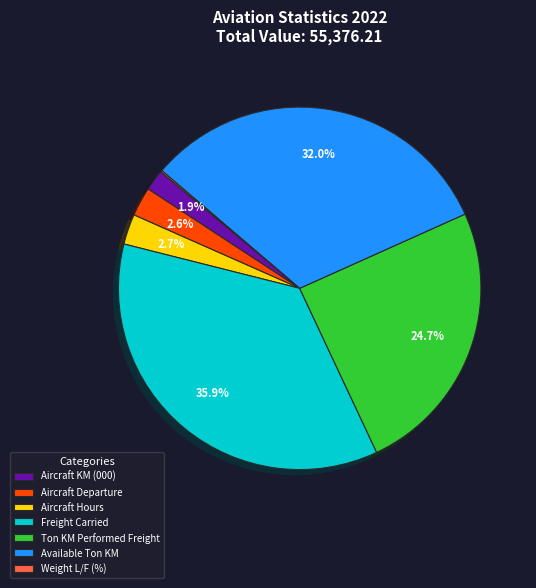

The Freight Carried slice represents 36% of the pie. True or false?

True